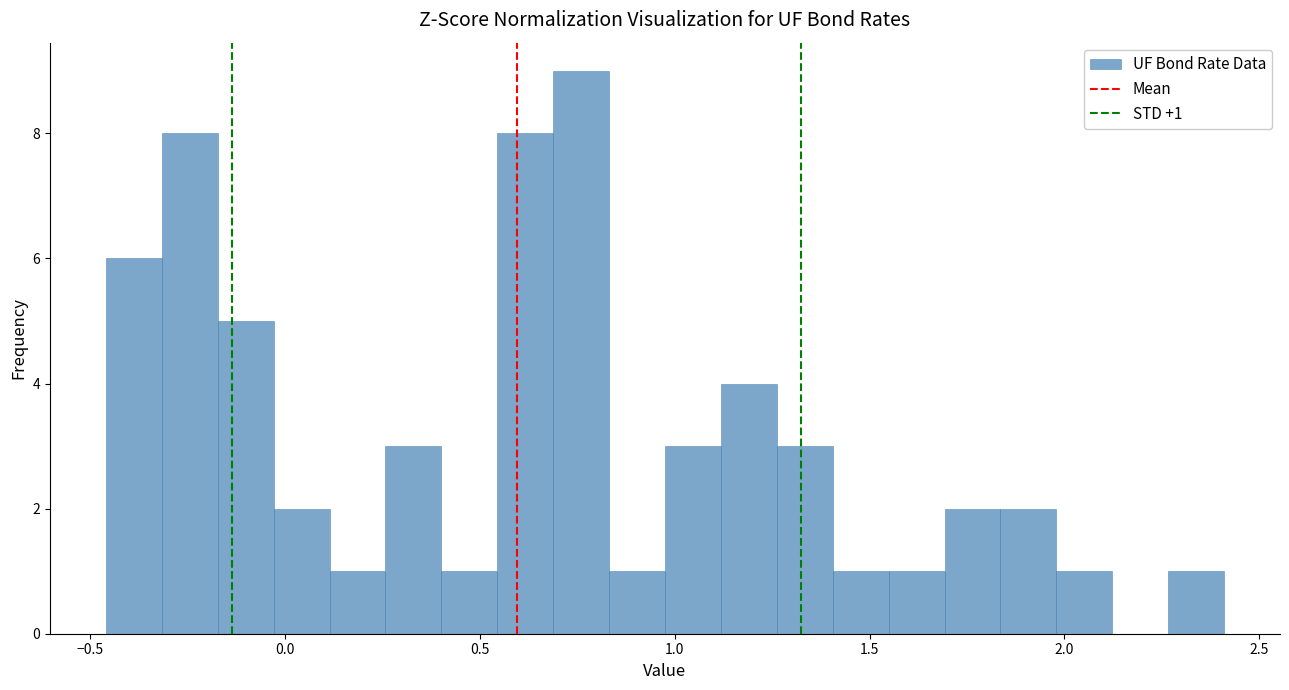

Around what value on the x-axis is the tallest bar? Give the approximate position of its centre, as read against the axis.

0.75